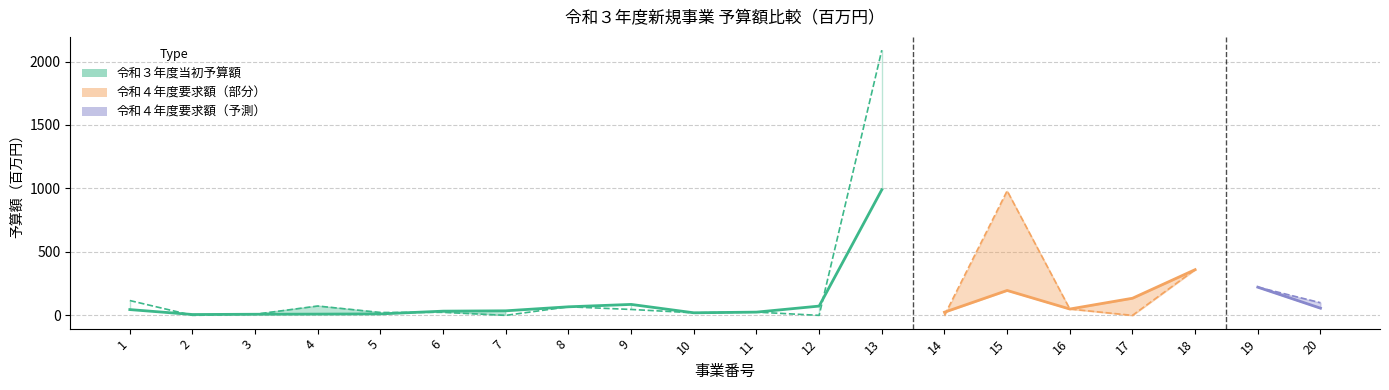

What is the value of the 令和３年度当初予算額 point at the 12th from the left?

73.1